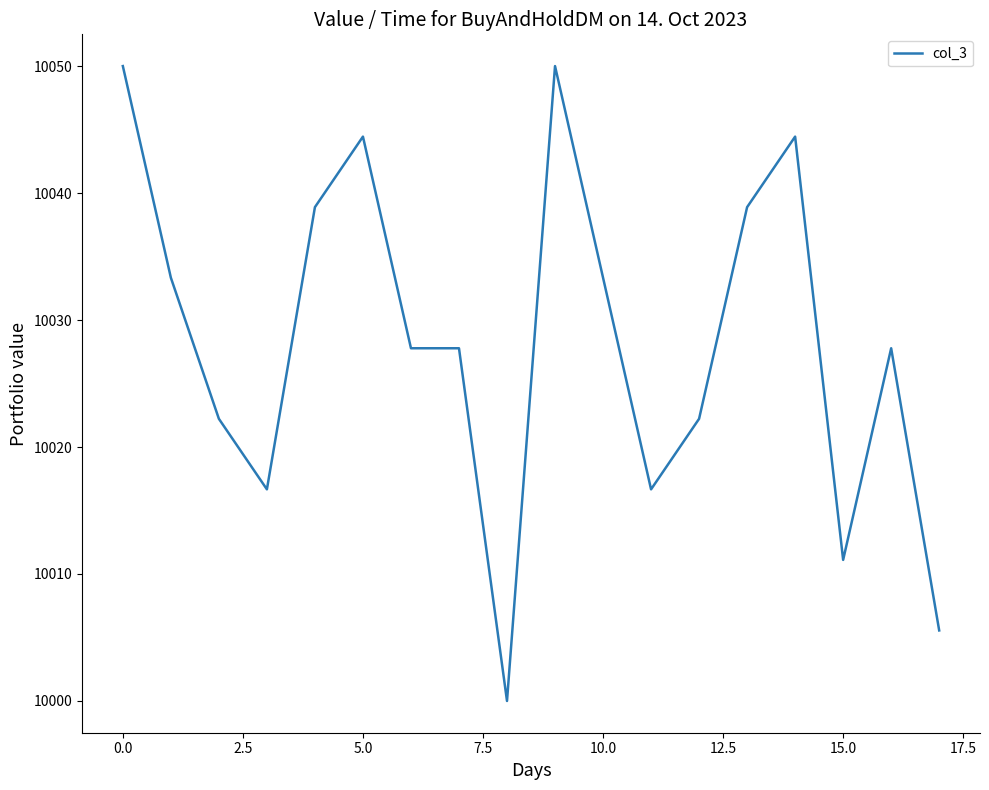

Is this an area chart (filled region under the line)?

No